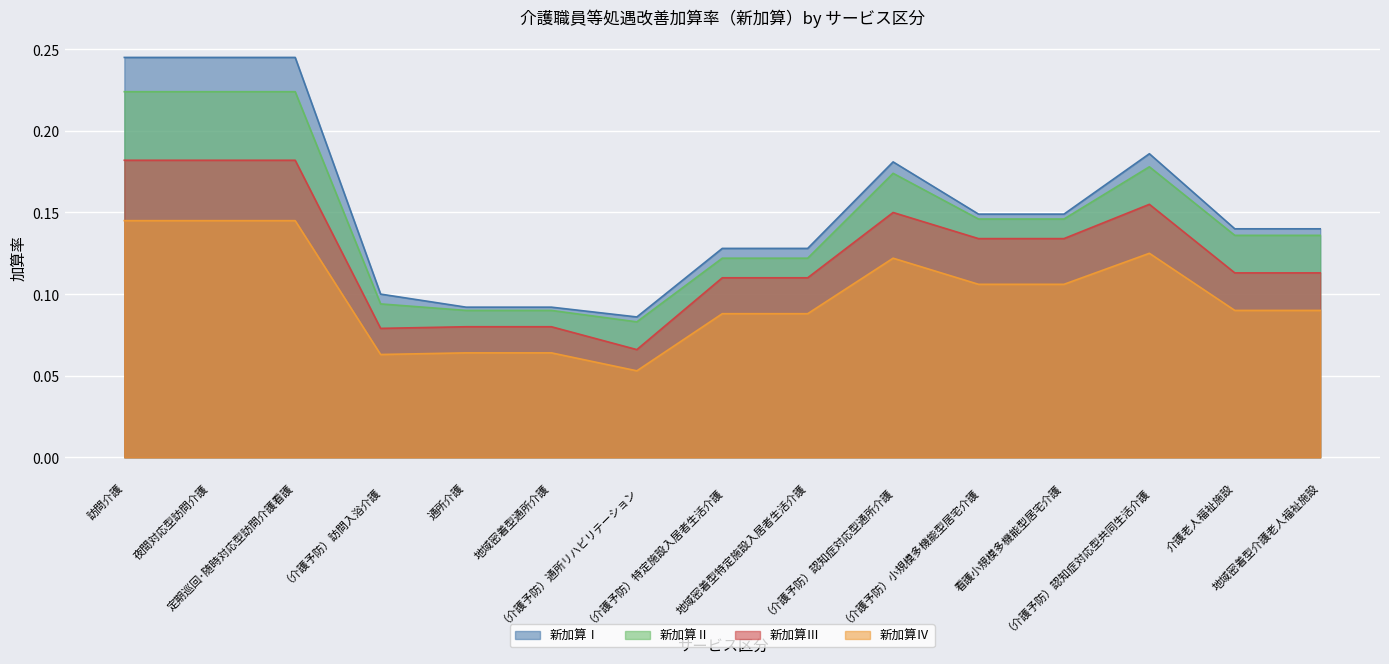

What value does the 新加算Ⅲ series have at 介護老人福祉施設?

0.1